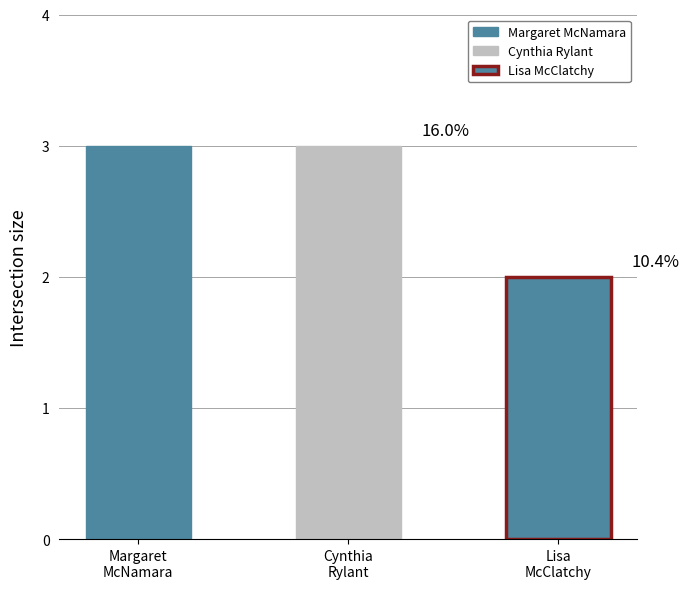

How many bars are there in total?

3